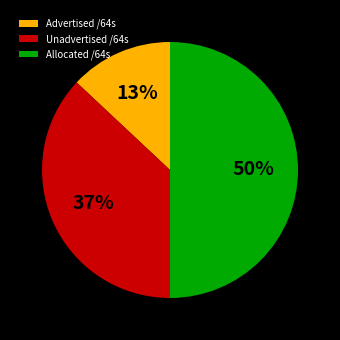

Is it true that Advertised /64s is 13% of the pie?

True